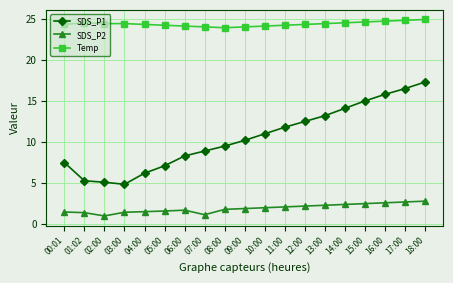

What is the difference between the maximum and second lowest values in the SDS_P1 series?

12.2